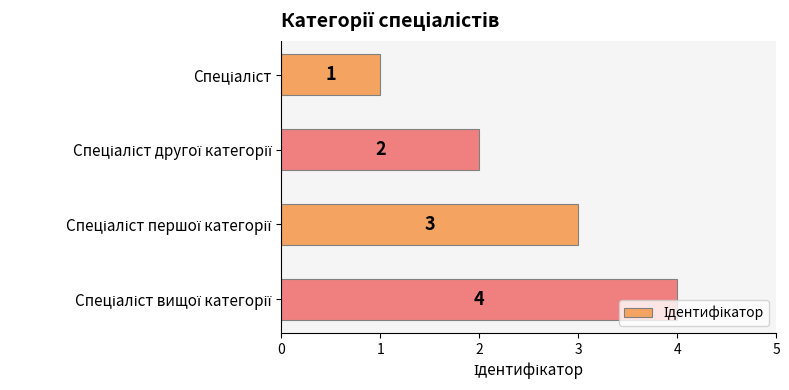

Does the chart contain any negative values?

No